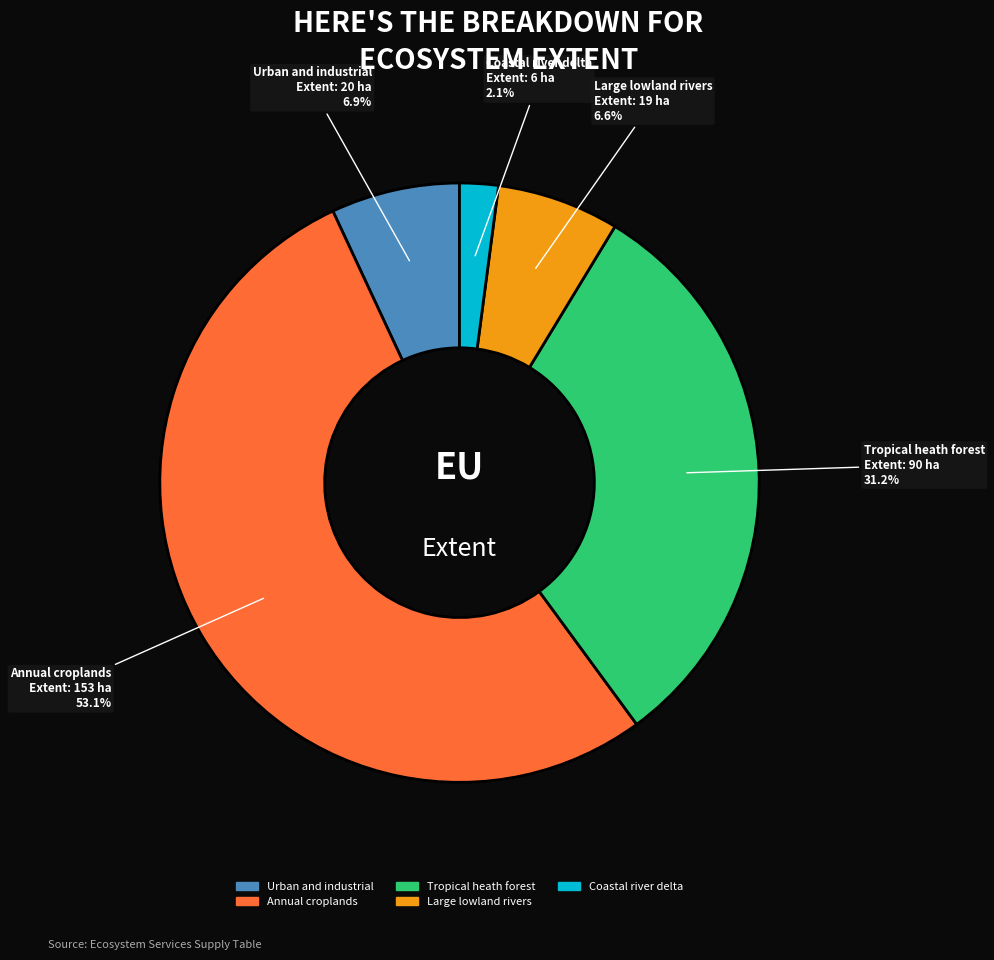

Does Urban and industrial represent more than half of the total?

No